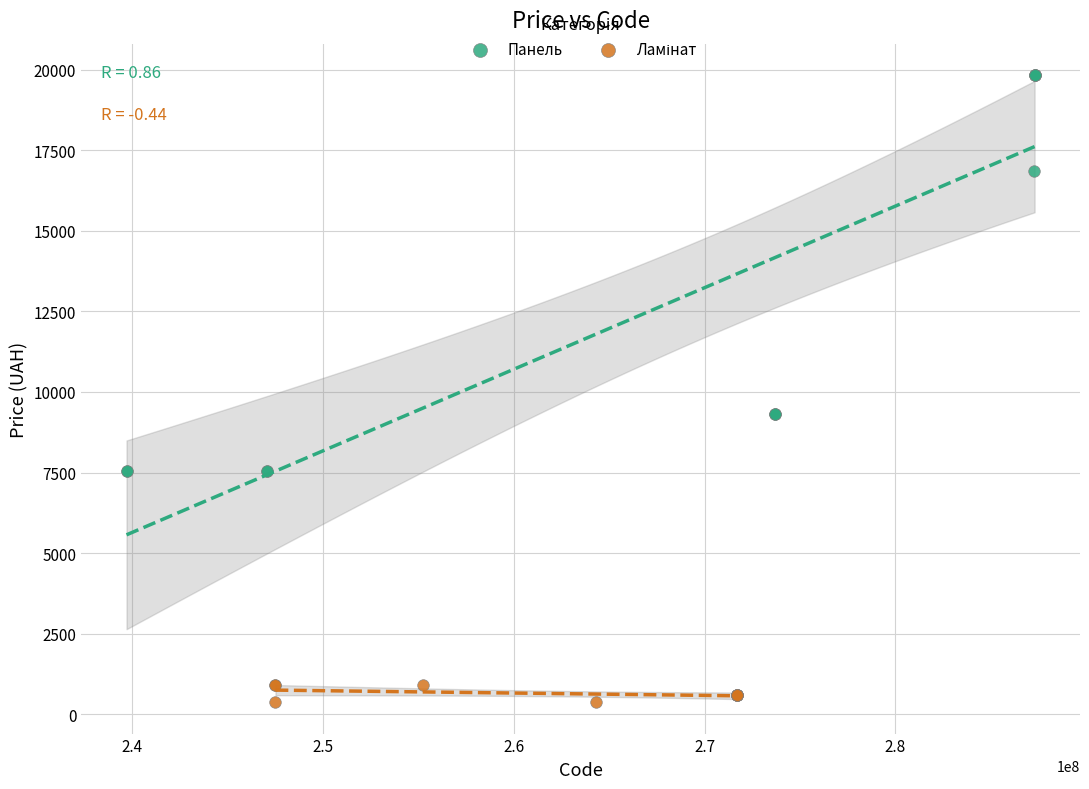

Which series reaches the maximum Y coordinate?

Панель